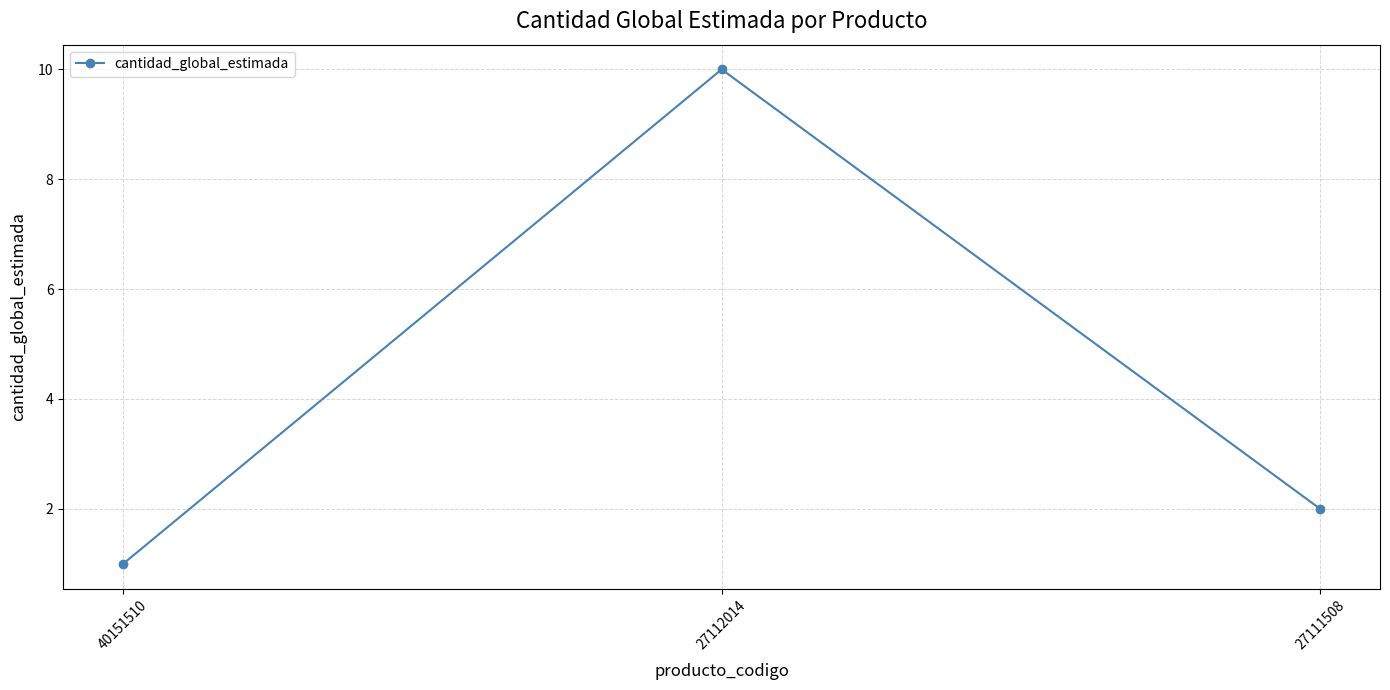

The chart shows a value of 3 at 27111508. True or false?

False